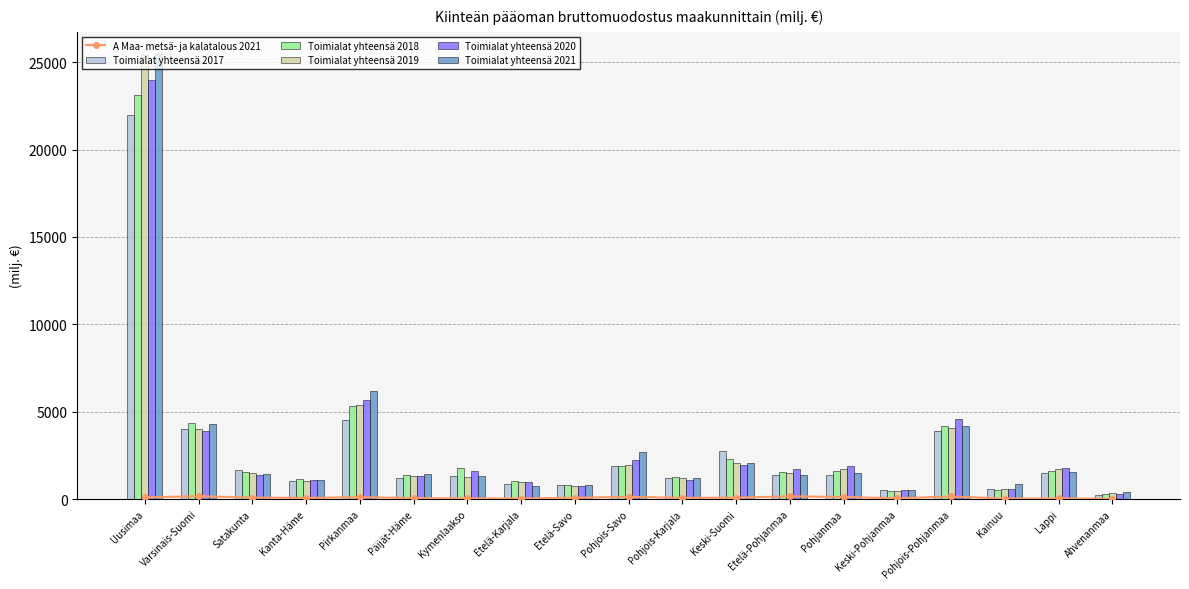

Reading left to right, extract all data points from this chart.

A Maa- metsä- ja kalatalous 2021: Uusimaa=98.5	Varsinais-Suomi=166.5	Satakunta=87.1	Kanta-Häme=65.1	Pirkanmaa=112.7	Päijät-Häme=55.0	Kymenlaakso=37.8	Etelä-Karjala=33.8	Etelä-Savo=75.1	Pohjois-Savo=126.5	Pohjois-Karjala=72.7	Keski-Suomi=78.4	Etelä-Pohjanmaa=161.4	Pohjanmaa=118.7	Keski-Pohjanmaa=44.9	Pohjois-Pohjanmaa=150.3	Kainuu=29.7	Lappi=38.6	Ahvenanmaa=16.3
Toimialat yhteensä 2017: Uusimaa=21949.3	Varsinais-Suomi=4034.9	Satakunta=1673.0	Kanta-Häme=1034.5	Pirkanmaa=4546.8	Päijät-Häme=1234.5	Kymenlaakso=1307.4	Etelä-Karjala=888.4	Etelä-Savo=800.4	Pohjois-Savo=1882.3	Pohjois-Karjala=1204.4	Keski-Suomi=2777.9	Etelä-Pohjanmaa=1376.2	Pohjanmaa=1363.3	Keski-Pohjanmaa=546.5	Pohjois-Pohjanmaa=3907.5	Kainuu=590.4	Lappi=1467.8	Ahvenanmaa=250.3
Toimialat yhteensä 2018: Uusimaa=23123.1	Varsinais-Suomi=4333.8	Satakunta=1546.1	Kanta-Häme=1143.6	Pirkanmaa=5346.4	Päijät-Häme=1373.0	Kymenlaakso=1759.0	Etelä-Karjala=1028.7	Etelä-Savo=780.6	Pohjois-Savo=1914.6	Pohjois-Karjala=1276.5	Keski-Suomi=2309.2	Etelä-Pohjanmaa=1553.8	Pohjanmaa=1585.1	Keski-Pohjanmaa=478.5	Pohjois-Pohjanmaa=4155.1	Kainuu=547.4	Lappi=1622.0	Ahvenanmaa=316.6
Toimialat yhteensä 2019: Uusimaa=25426.8	Varsinais-Suomi=3999.5	Satakunta=1491.0	Kanta-Häme=1056.7	Pirkanmaa=5383.6	Päijät-Häme=1309.2	Kymenlaakso=1250.2	Etelä-Karjala=966.4	Etelä-Savo=739.8	Pohjois-Savo=1925.7	Pohjois-Karjala=1197.5	Keski-Suomi=2041.1	Etelä-Pohjanmaa=1484.7	Pohjanmaa=1749.2	Keski-Pohjanmaa=484.8	Pohjois-Pohjanmaa=4053.1	Kainuu=564.7	Lappi=1695.4	Ahvenanmaa=333.6
Toimialat yhteensä 2020: Uusimaa=23953.9	Varsinais-Suomi=3892.8	Satakunta=1403.0	Kanta-Häme=1112.4	Pirkanmaa=5646.8	Päijät-Häme=1312.2	Kymenlaakso=1616.9	Etelä-Karjala=962.0	Etelä-Savo=739.0	Pohjois-Savo=2245.9	Pohjois-Karjala=1113.5	Keski-Suomi=1948.9	Etelä-Pohjanmaa=1706.6	Pohjanmaa=1867.1	Keski-Pohjanmaa=510.9	Pohjois-Pohjanmaa=4560.9	Kainuu=571.3	Lappi=1773.4	Ahvenanmaa=294.2
Toimialat yhteensä 2021: Uusimaa=25457.2	Varsinais-Suomi=4308.5	Satakunta=1416.4	Kanta-Häme=1075.0	Pirkanmaa=6207.0	Päijät-Häme=1437.3	Kymenlaakso=1337.2	Etelä-Karjala=732.1	Etelä-Savo=778.0	Pohjois-Savo=2696.0	Pohjois-Karjala=1207.2	Keski-Suomi=2080.4	Etelä-Pohjanmaa=1384.8	Pohjanmaa=1477.1	Keski-Pohjanmaa=538.2	Pohjois-Pohjanmaa=4189.7	Kainuu=870.0	Lappi=1568.6	Ahvenanmaa=418.2